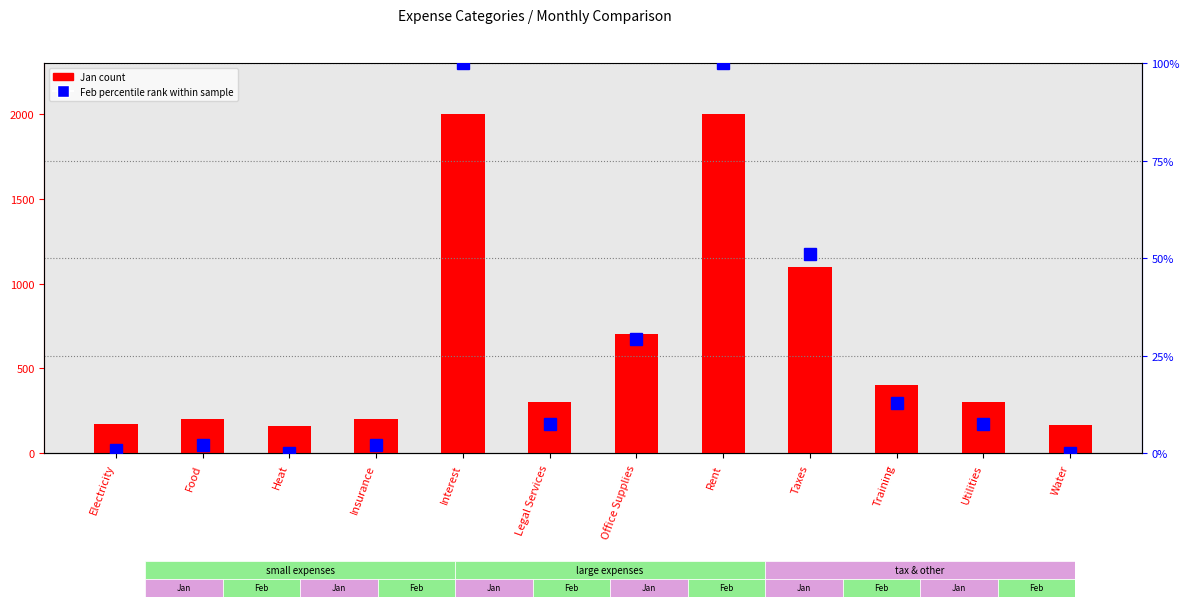

The value of Jan (count) at Heat is 162.0. True or false?

True